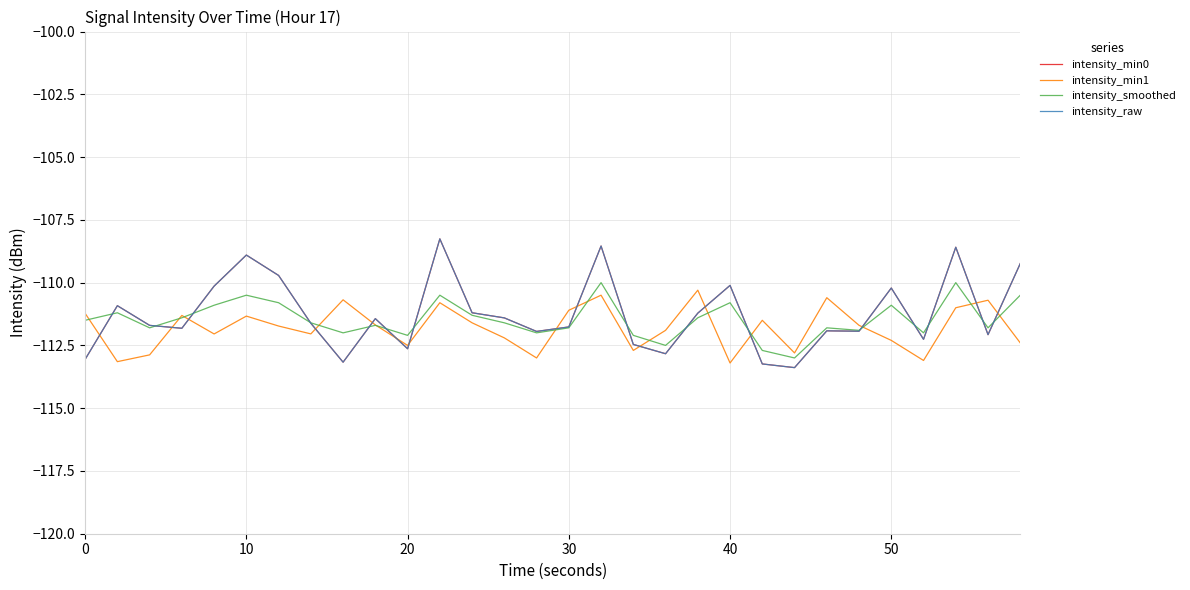

Does the chart display data point markers on the line(s)?

No